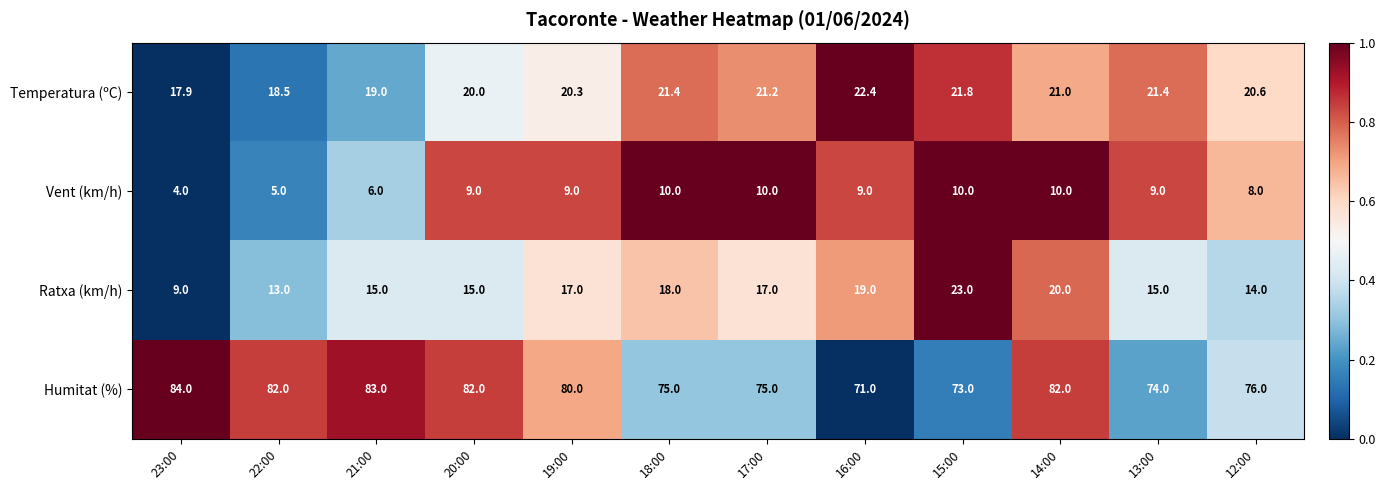

Is it true that Temperatura (ºC) equals 10.9 at 14:00?

False